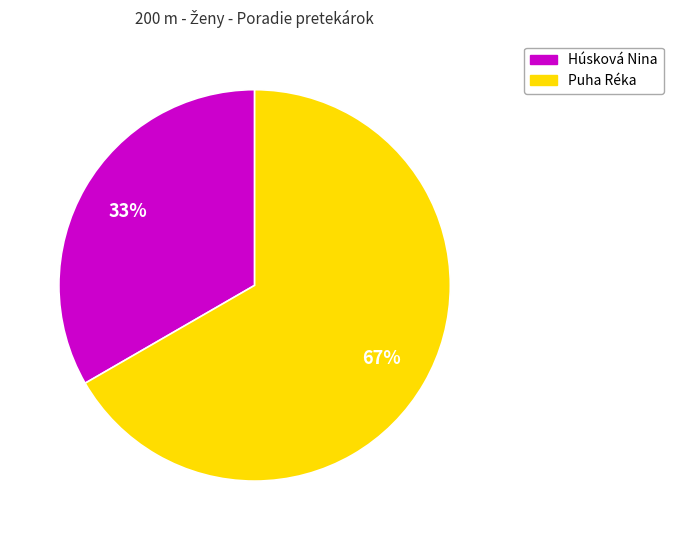

How many slices are in this pie chart?

2